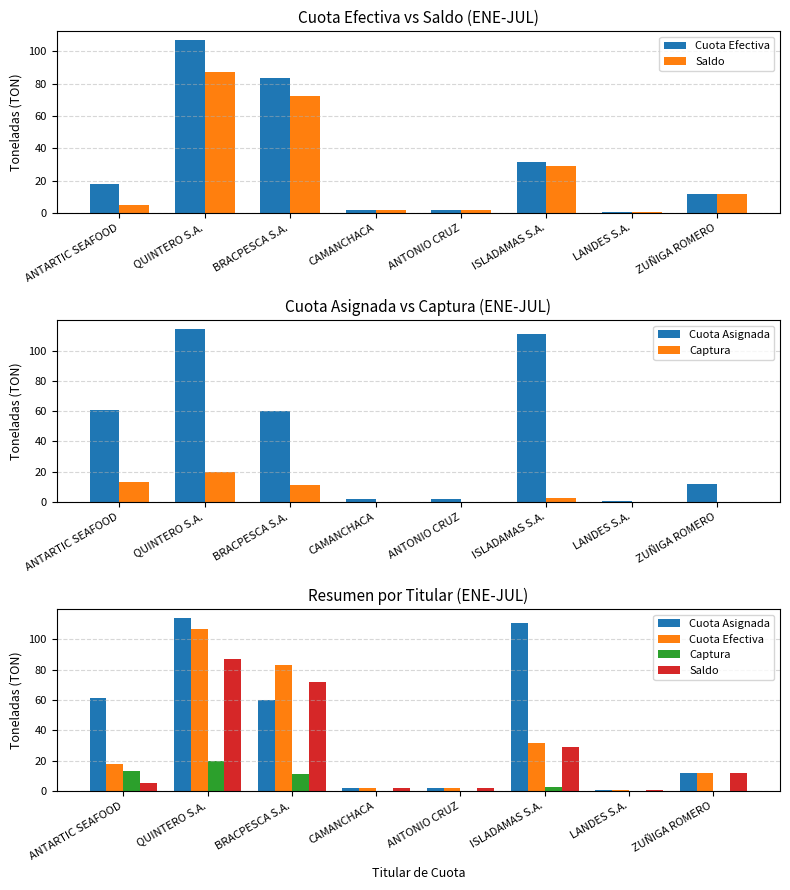

At which category is the sum across all series the highest?

QUINTERO S.A.